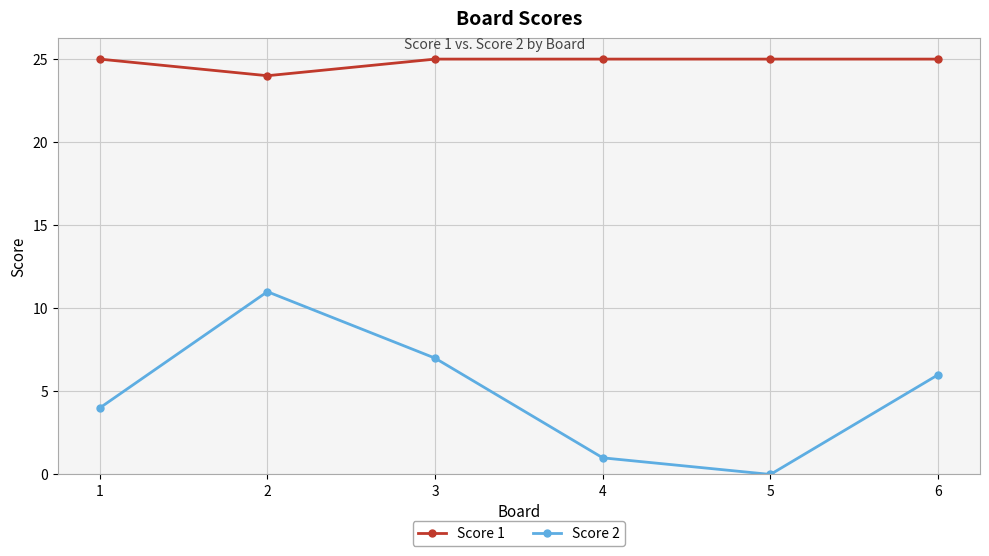

Which category has the lowest value across all series?

5